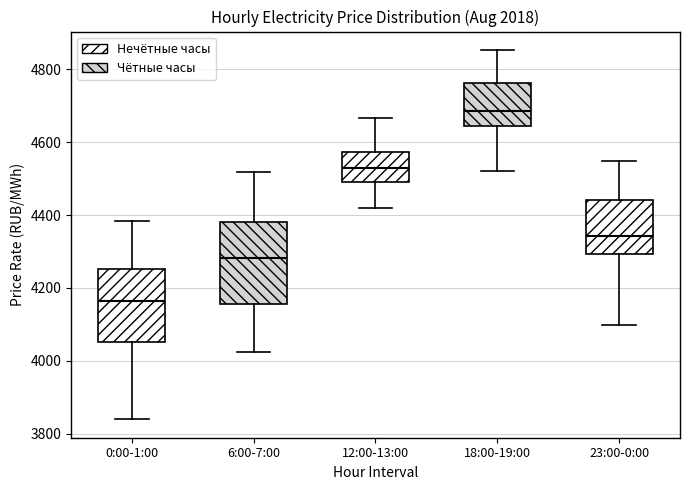

Comparing the boxes themselves (not the whiskers), which one is the tallest?

6:00-7:00